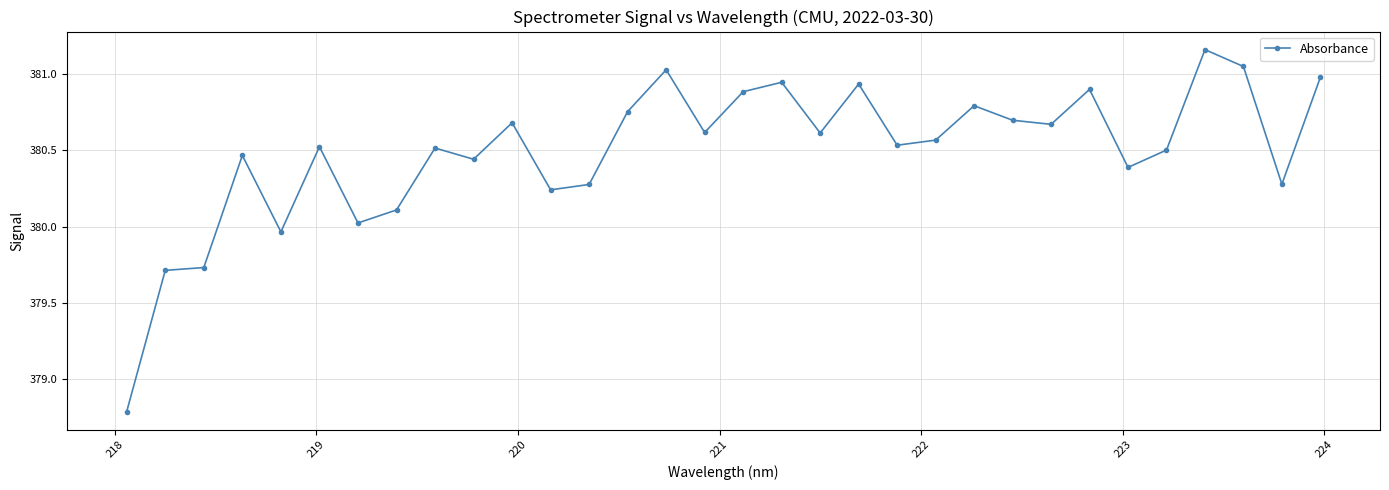

What is the smallest value displayed?

378.8